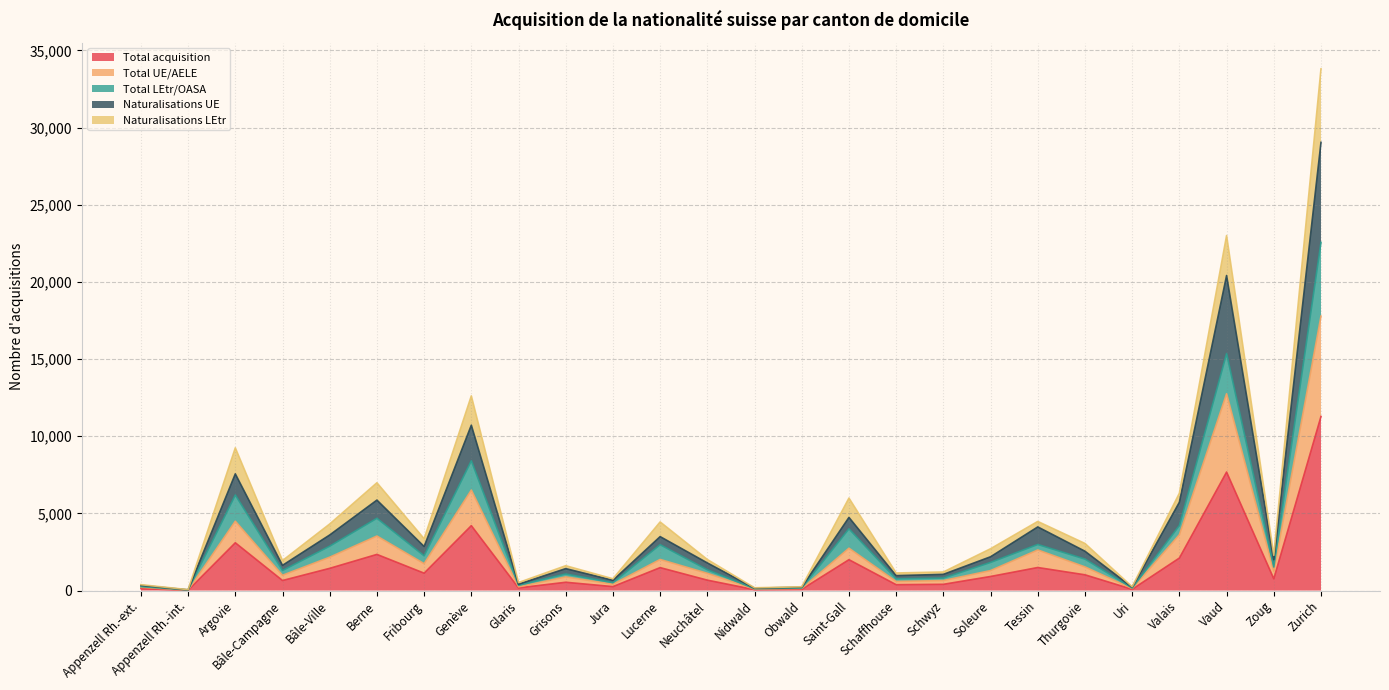

How many lines are shown in the chart?

5